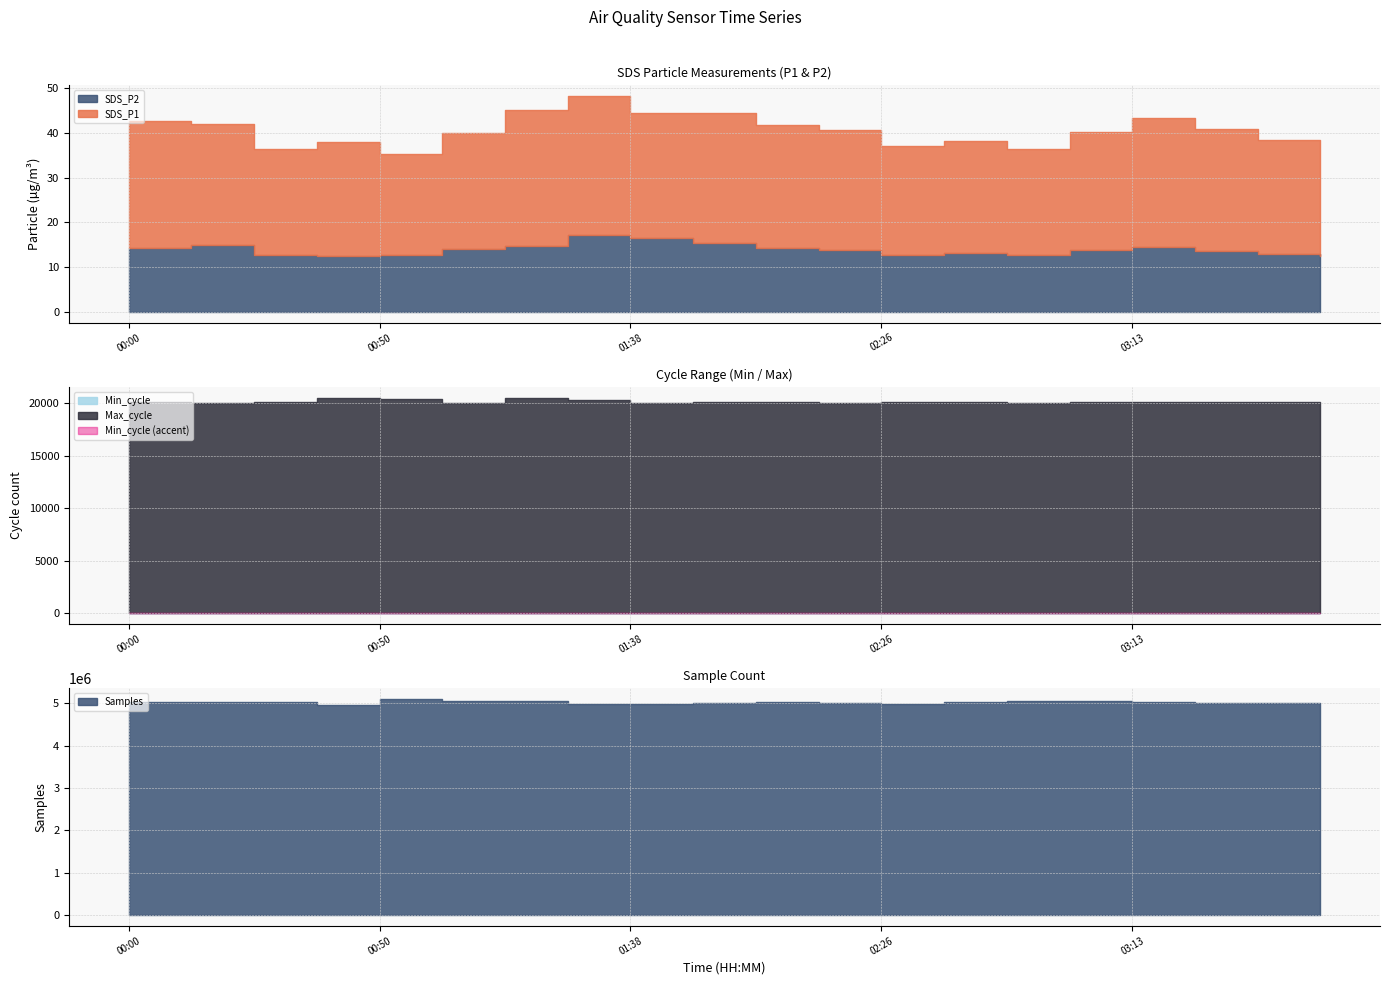

Which label corresponds to the smallest value in the chart?

03:50